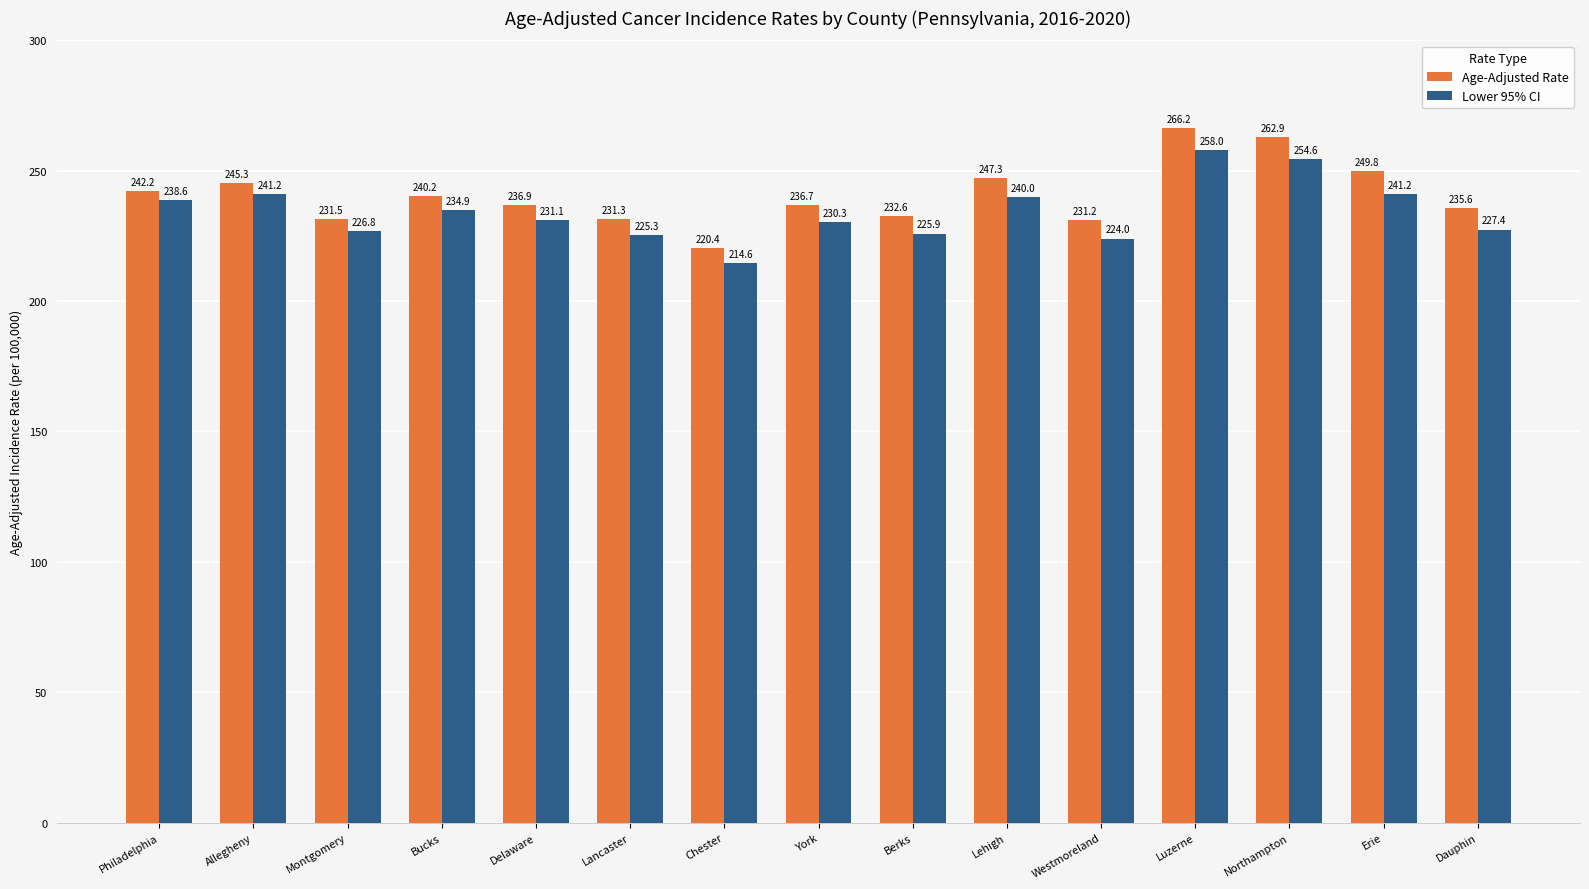

List the labels in order of Age-Adjusted Rate value, largest first.

Luzerne, Northampton, Erie, Lehigh, Allegheny, Philadelphia, Bucks, Delaware, York, Dauphin, Berks, Montgomery, Lancaster, Westmoreland, Chester